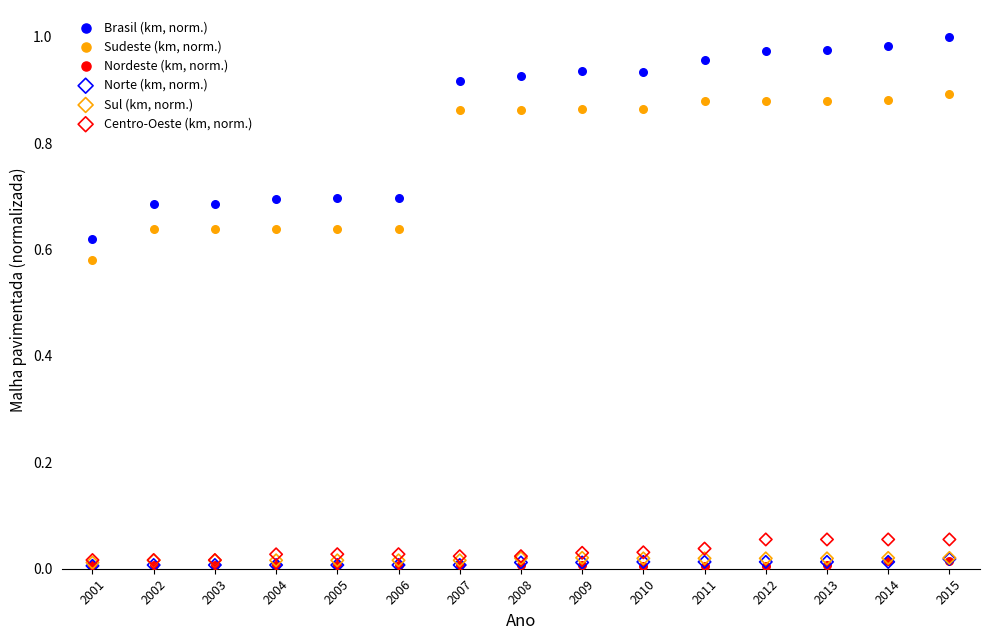

What are all the series names shown in the legend?

Brasil (km, norm.), Sudeste (km, norm.), Nordeste (km, norm.), Norte (km, norm.), Sul (km, norm.), Centro-Oeste (km, norm.)